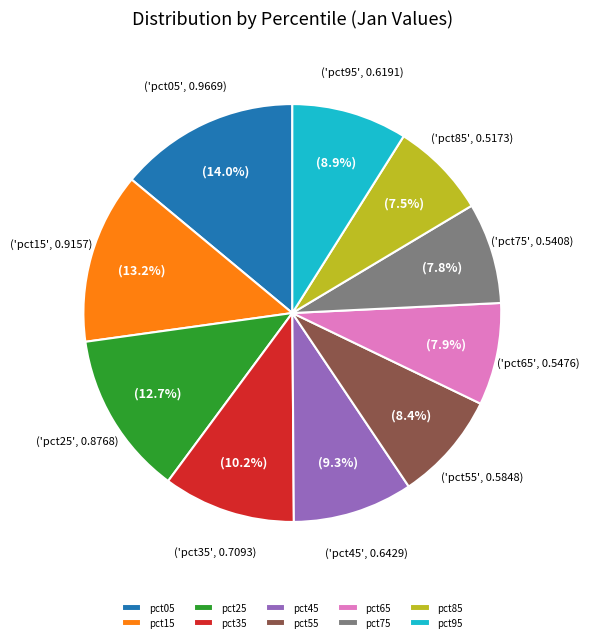

True or false: pct45 accounts for 9% of the total.

True